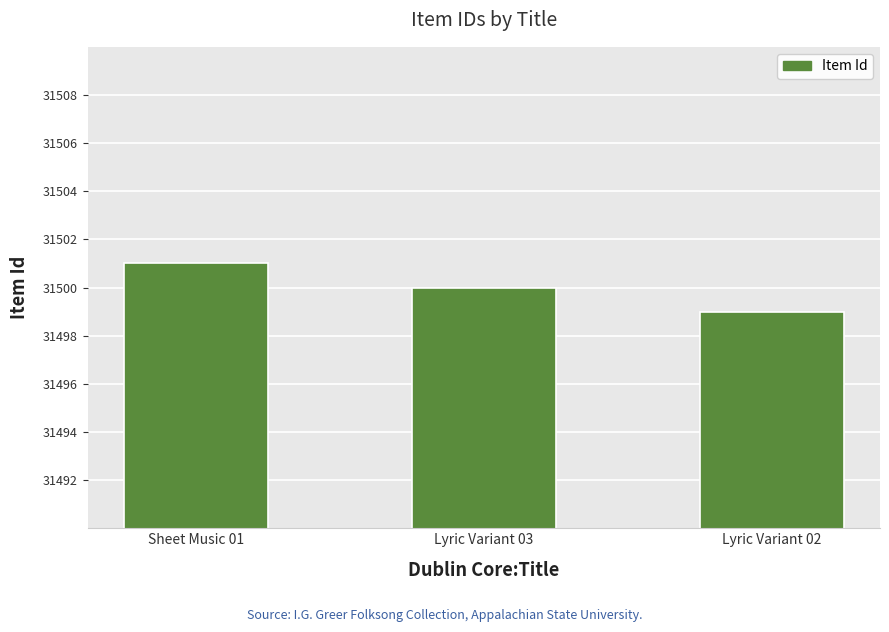

Count the values in the range 31499 to 31501.

3